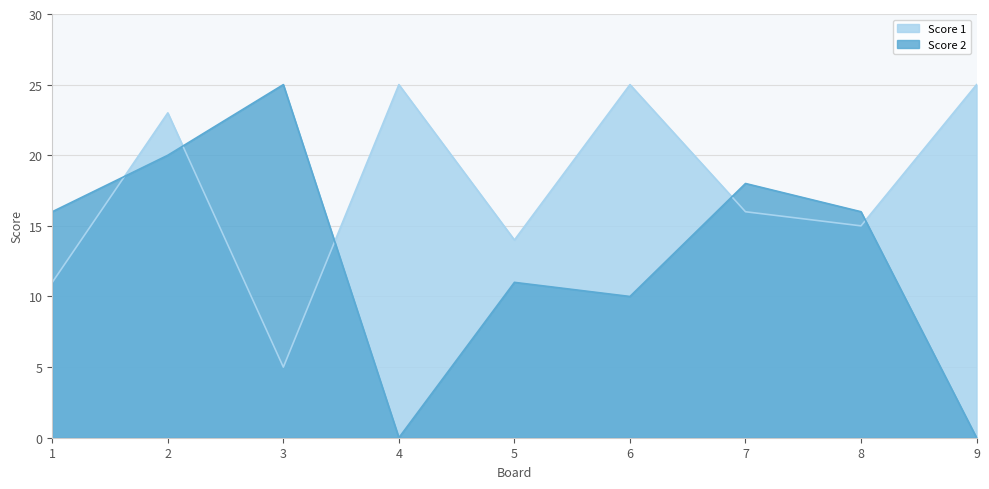

Reading left to right, what are all the values shown in this chart?

Score 1: 11	23	5	25	14	25	16	15	25
Score 2: 16	20	25	0	11	10	18	16	0